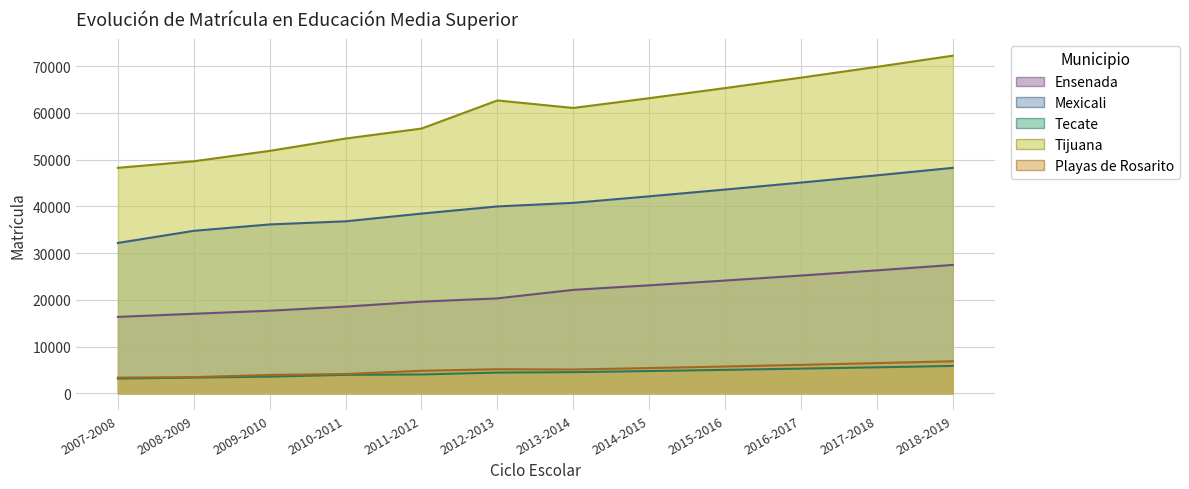

What is the sum of all Mexicali values?

484609.2